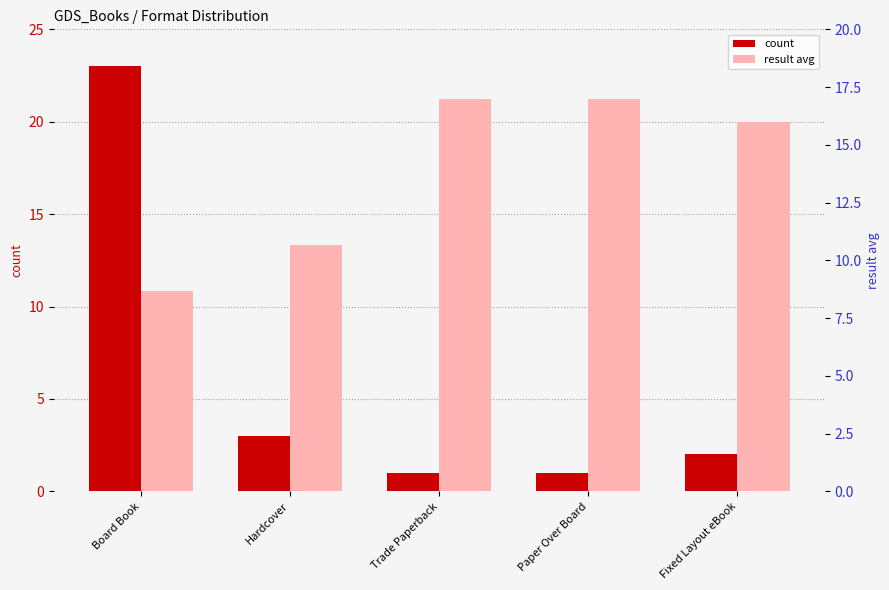

What are all the series names shown in the legend?

count, result avg